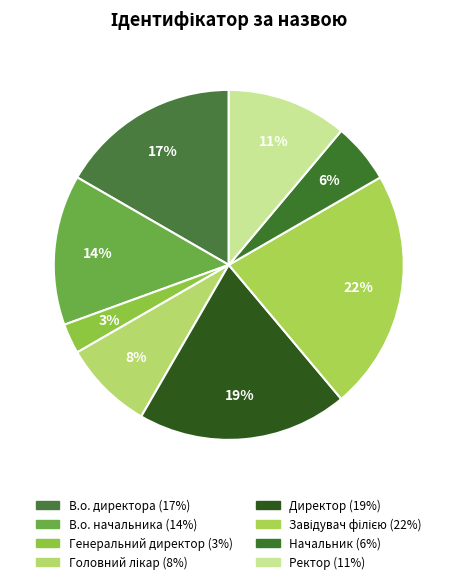

How many slices are in this pie chart?

8